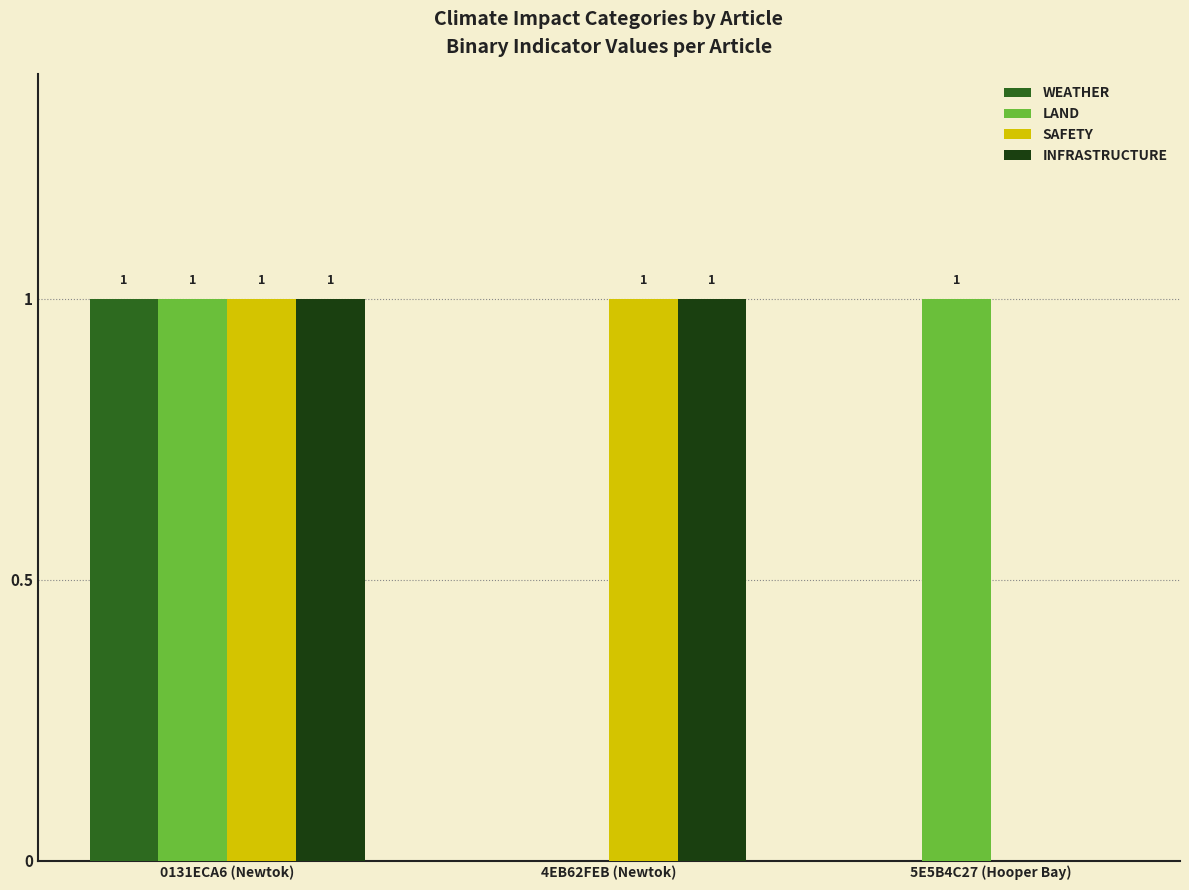

How many groups of bars are there?

3